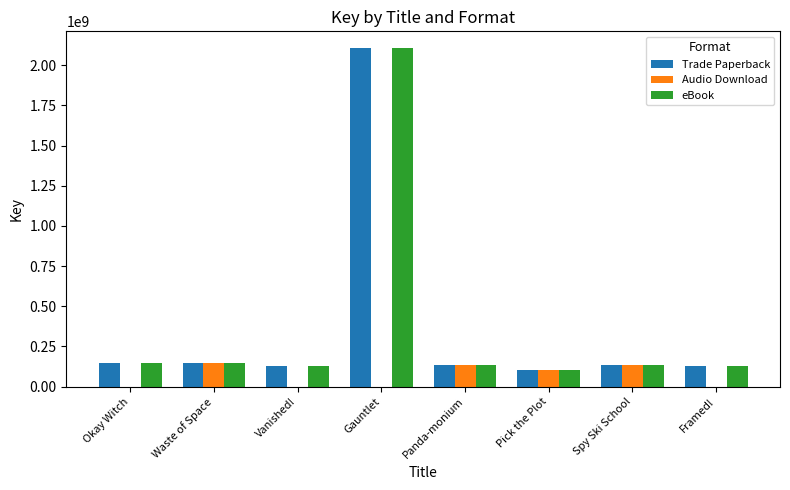

How many categories are shown in the chart?

8